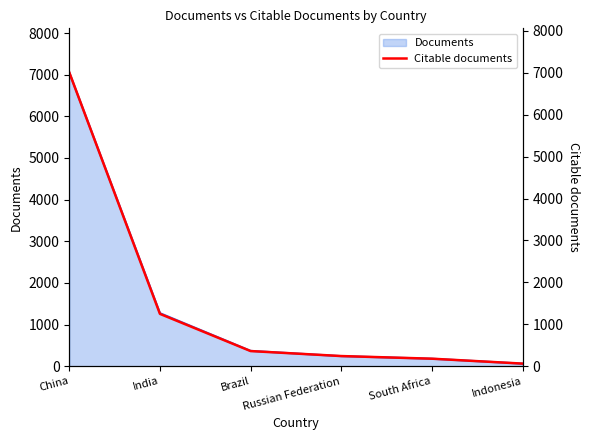

The chart shows a value of 9409 at China. True or false?

False